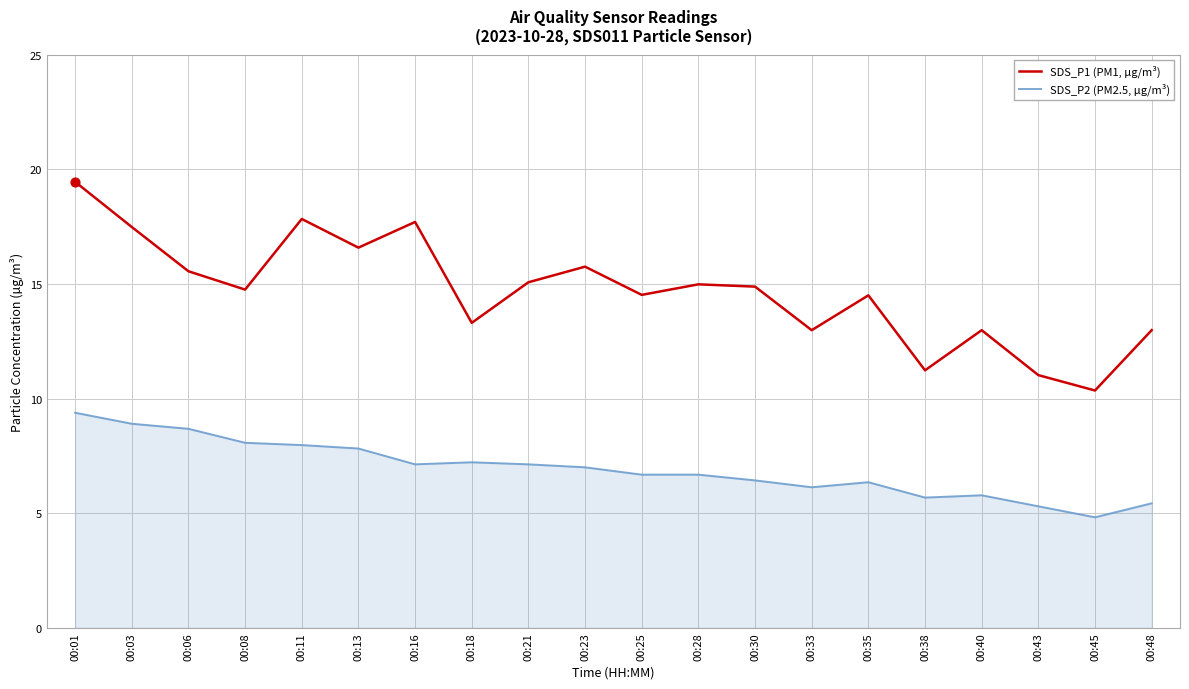

At which category is the sum across all series the highest?

00:01